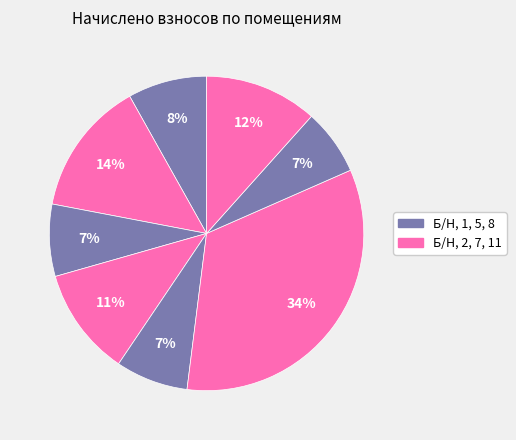

Is there any slice that represents more than half of the pie?

No